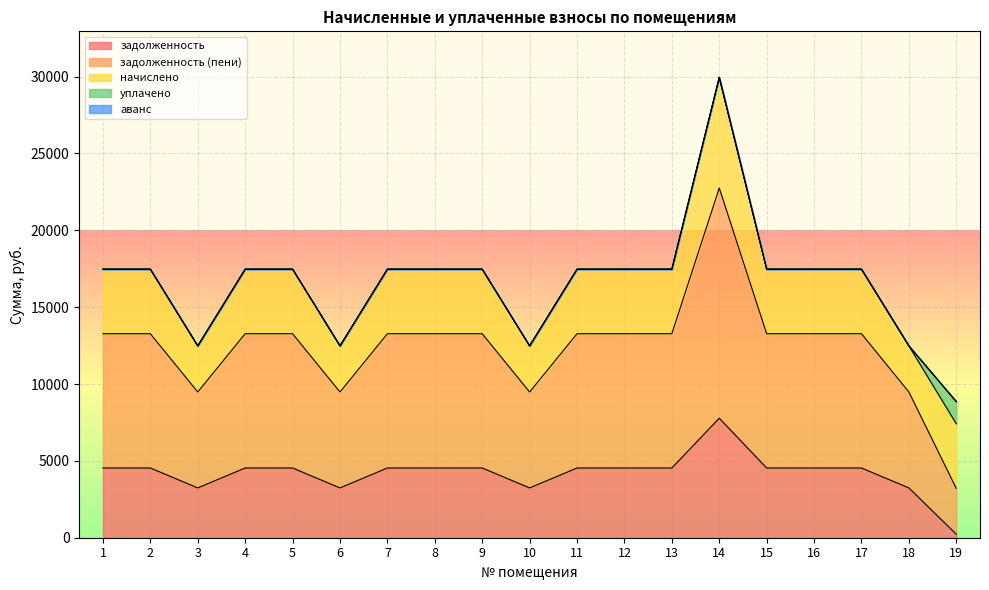

What are all the series names shown in the legend?

задолженность, задолженность (пени), начислено, уплачено, аванс